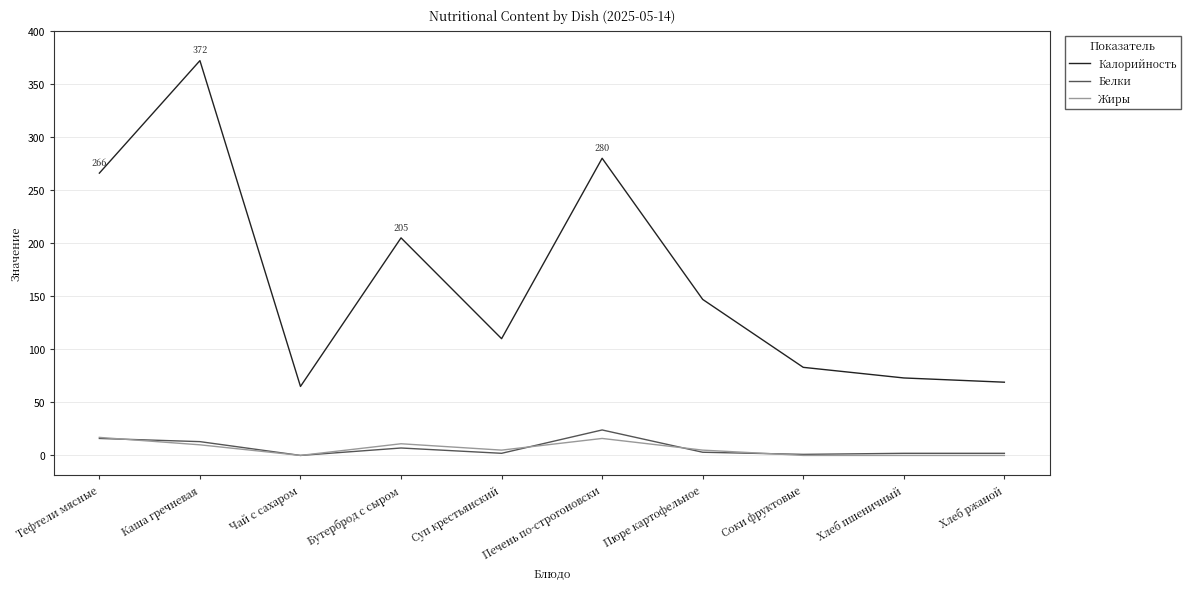

Between Тефтели мясные and Печень по-строгоновски, which series saw the biggest shift?

Калорийность